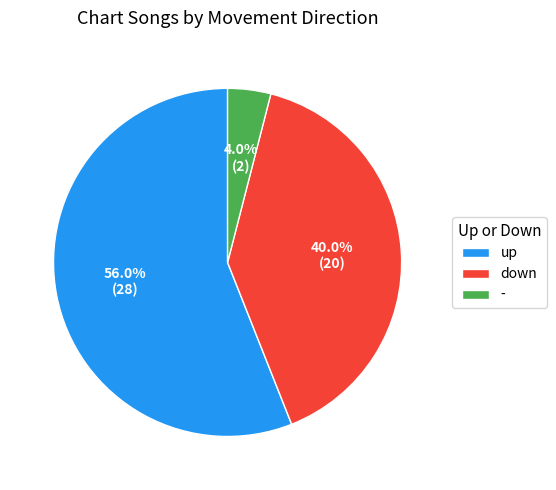

Which category accounts for the majority?

up